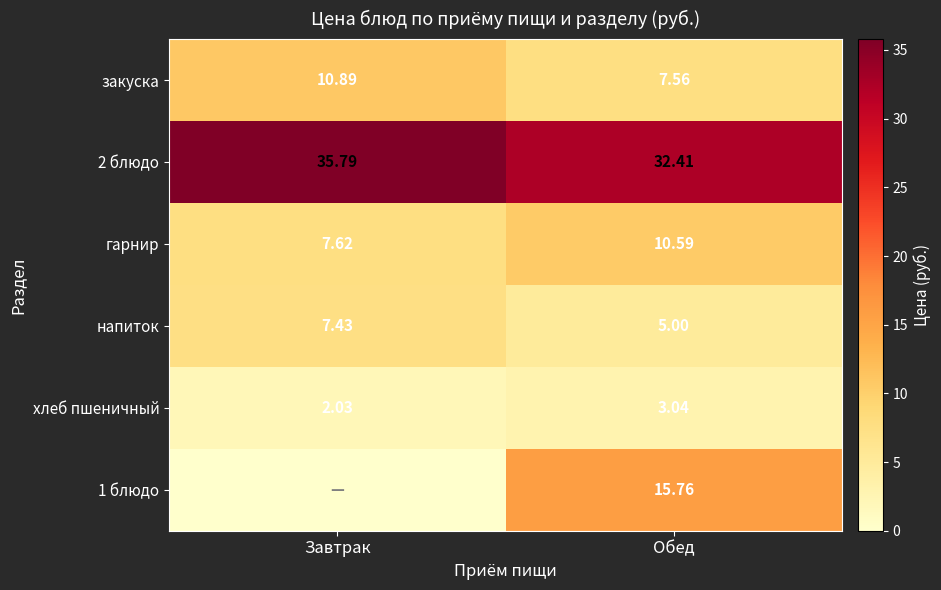

True or false: напиток has a value of 5.0 at Обед.

True